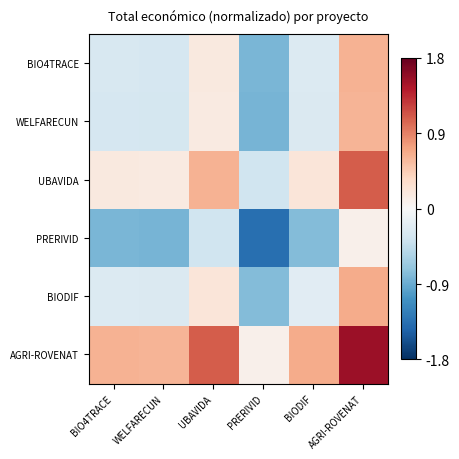

Reading left to right, what are all the values shown in this chart?

BIO4TRACE: BIO4TRACE=-0.3	WELFARECUN=-0.3	UBAVIDA=0.2	PRERIVID=-0.8	BIODIF=-0.2	AGRI-ROVENAT=0.6
WELFARECUN: BIO4TRACE=-0.3	WELFARECUN=-0.3	UBAVIDA=0.2	PRERIVID=-0.8	BIODIF=-0.3	AGRI-ROVENAT=0.6
UBAVIDA: BIO4TRACE=0.2	WELFARECUN=0.2	UBAVIDA=0.6	PRERIVID=-0.4	BIODIF=0.2	AGRI-ROVENAT=1.1
PRERIVID: BIO4TRACE=-0.8	WELFARECUN=-0.8	UBAVIDA=-0.4	PRERIVID=-1.4	BIODIF=-0.8	AGRI-ROVENAT=0.1
BIODIF: BIO4TRACE=-0.2	WELFARECUN=-0.3	UBAVIDA=0.2	PRERIVID=-0.8	BIODIF=-0.2	AGRI-ROVENAT=0.7
AGRI-ROVENAT: BIO4TRACE=0.6	WELFARECUN=0.6	UBAVIDA=1.1	PRERIVID=0.1	BIODIF=0.7	AGRI-ROVENAT=1.5